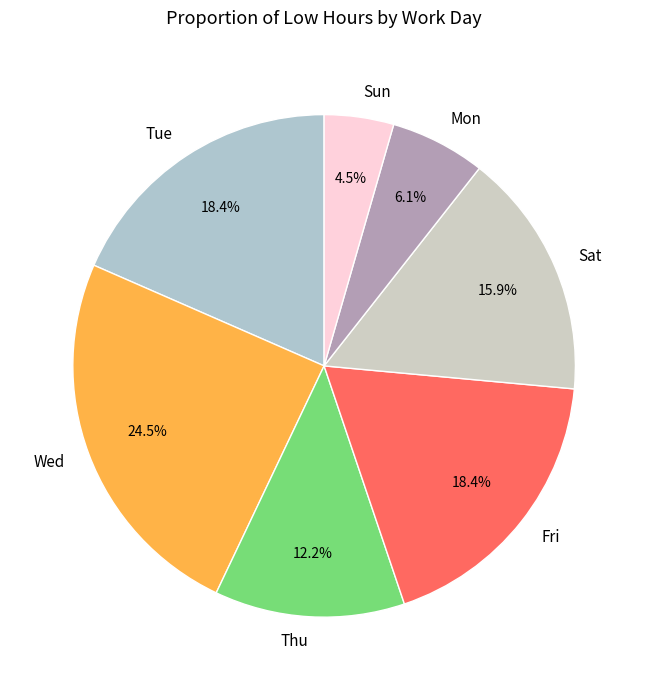

Approximately how many times larger is the value at Mon compared to Sun?

1.4